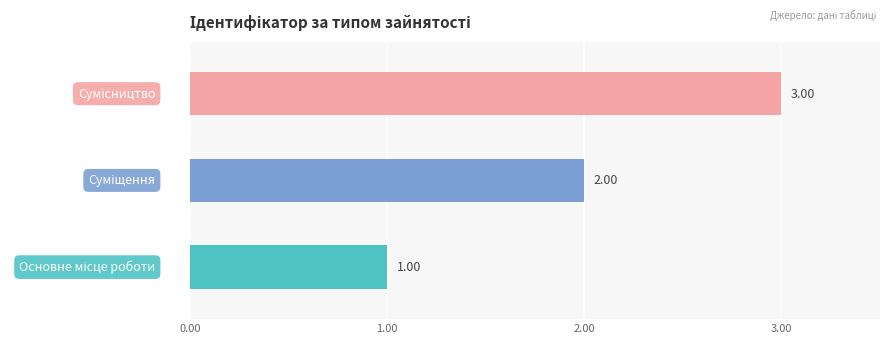

What is the greatest value displayed?

3